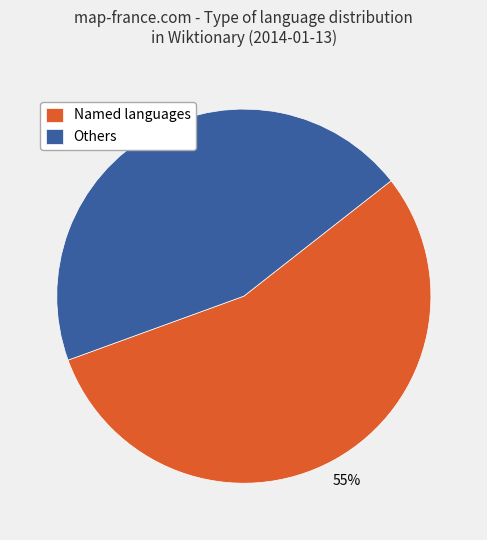

True or false: Others accounts for 45% of the total.

True